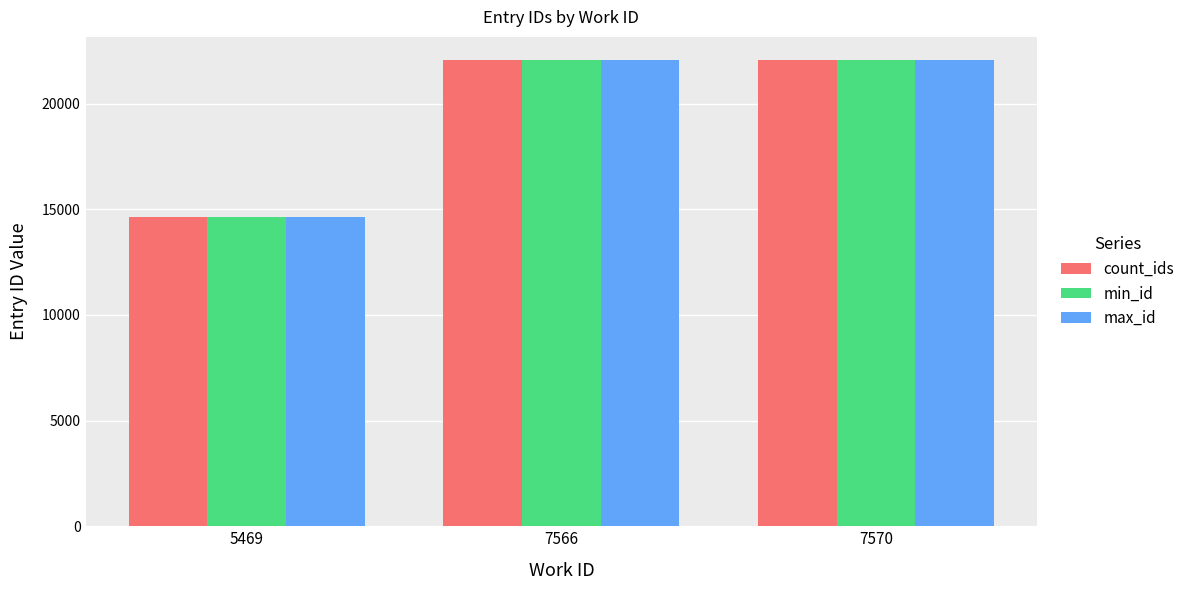

What are all the series names shown in the legend?

count_ids, min_id, max_id